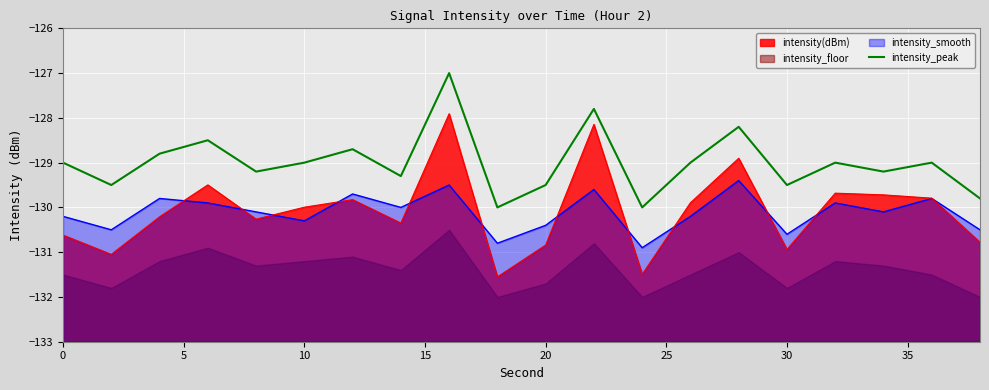

Reading left to right, what are all the values shown in this chart?

-129.0	-129.5	-128.8	-128.5	-129.2	-129.0	-128.7	-129.3	-127.0	-130.0	-129.5	-127.8	-130.0	-129.0	-128.2	-129.5	-129.0	-129.2	-129.0	-129.8